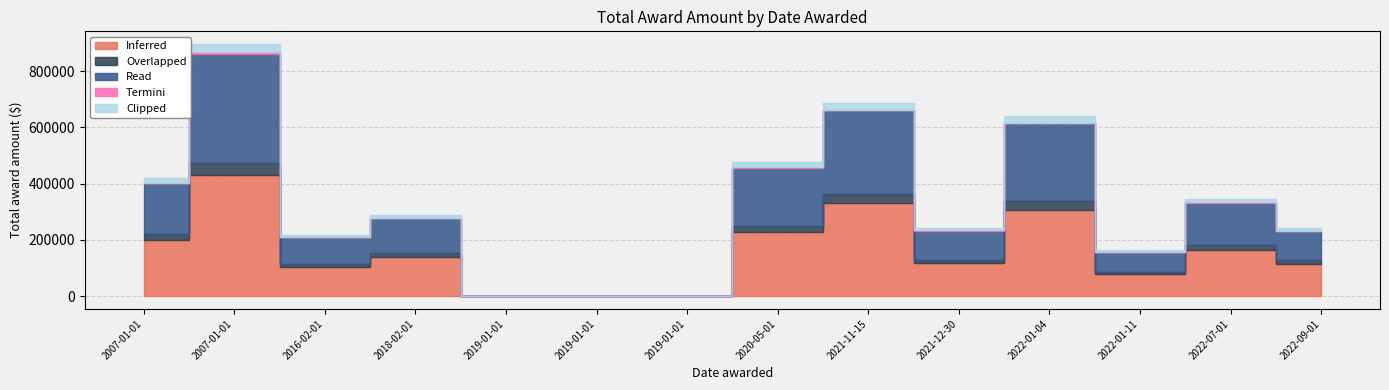

At which label is Clipped closest to 15000?

2007-01-01